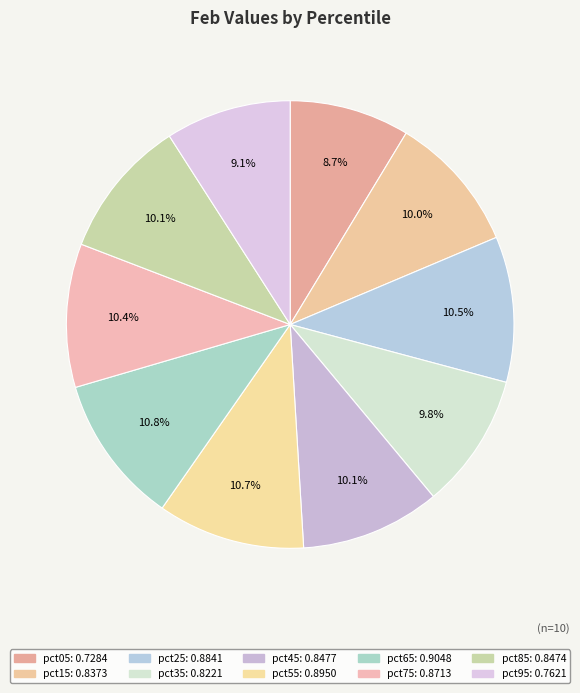

To the nearest percent, what is the difference between the pct65 and pct15 slice percentages?

1%